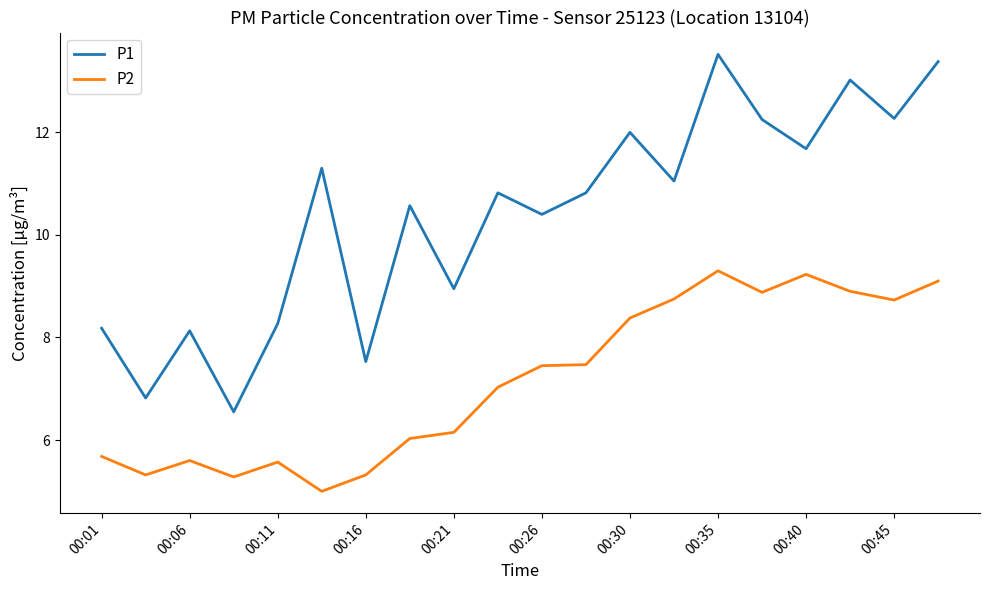

True or false: P1 and P2 intersect in this chart.

False